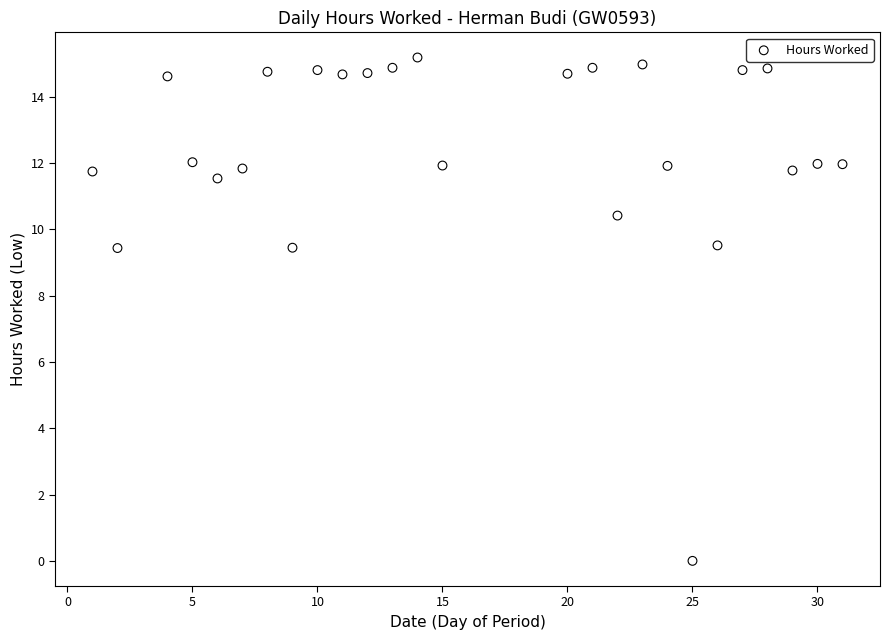

What is the range of X values (max minus min)?

30.0